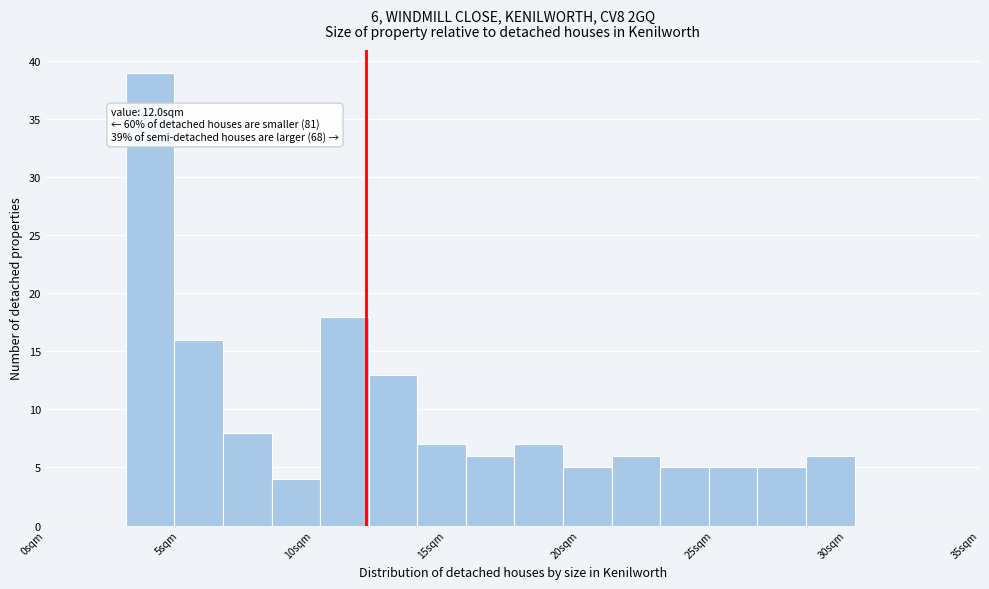

Around what value on the x-axis is the tallest bar? Give the approximate position of its centre, as read against the axis.

4.0